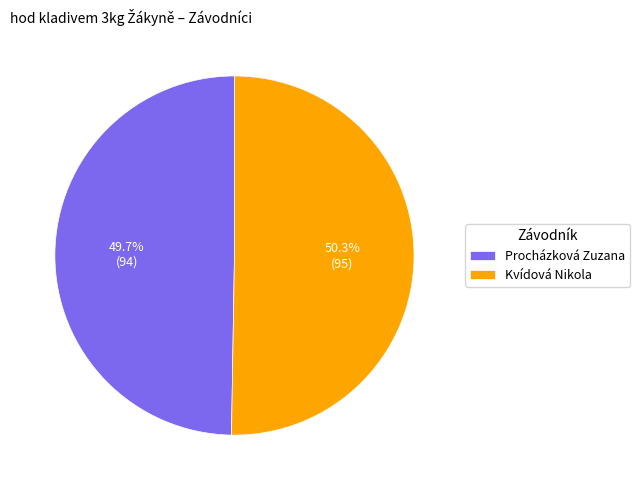

To the nearest percent, what portion does Procházková Zuzana represent?

50%